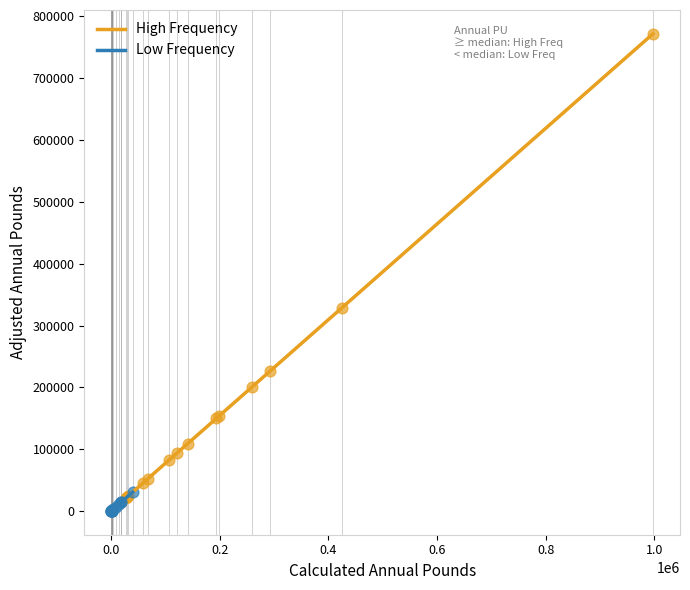

Which series contains the lowest Y value?

Low Frequency